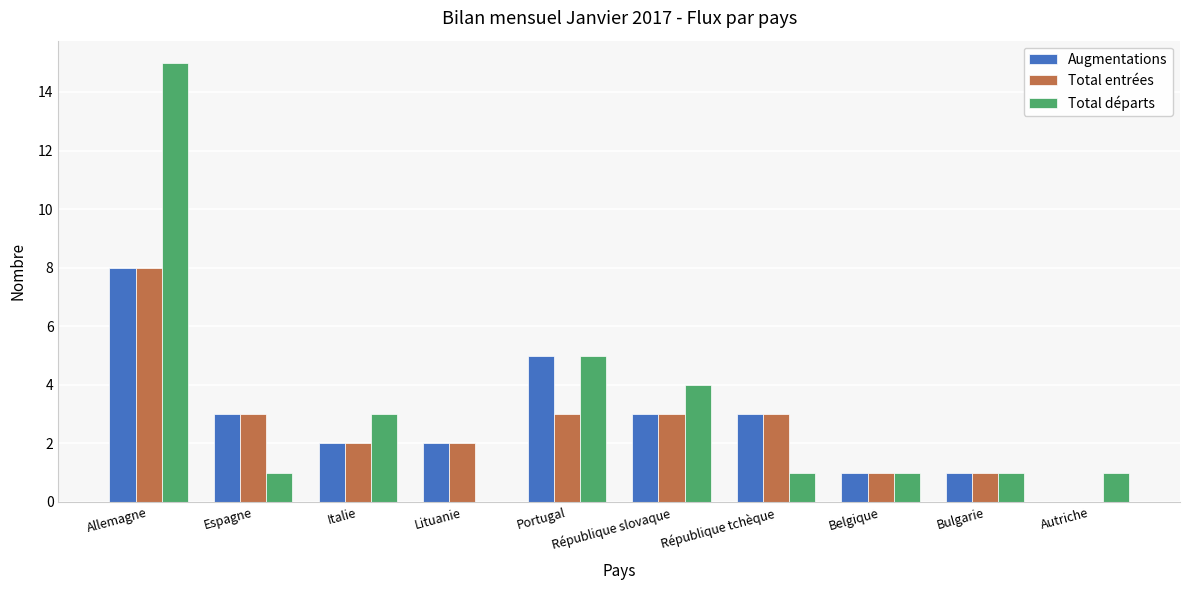

How many positive values does the Total départs series have?

9